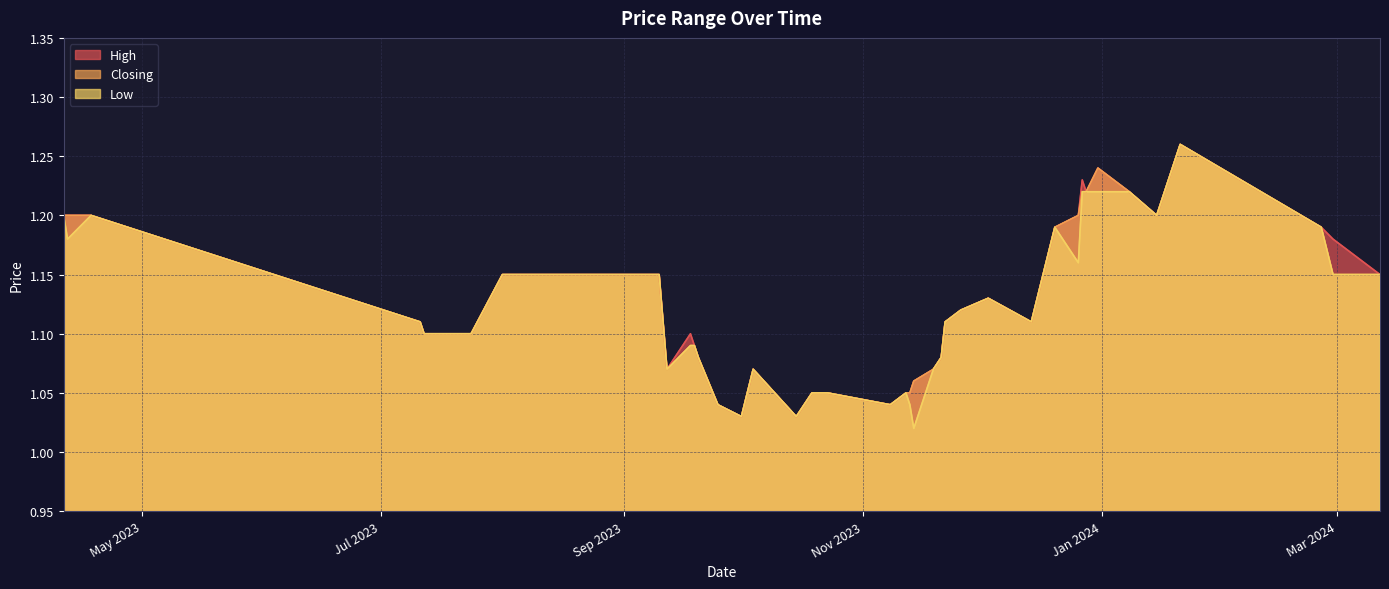

What is the lowest value of the Closing series?

1.0